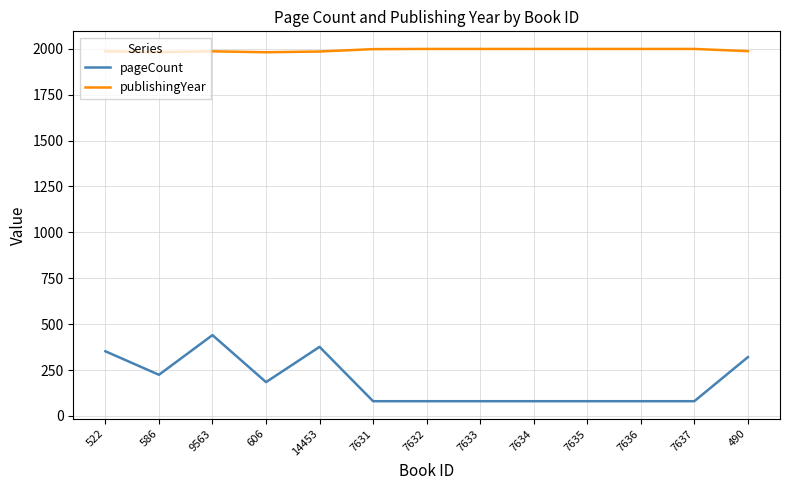

What is the total value across all series at 7633?

2079